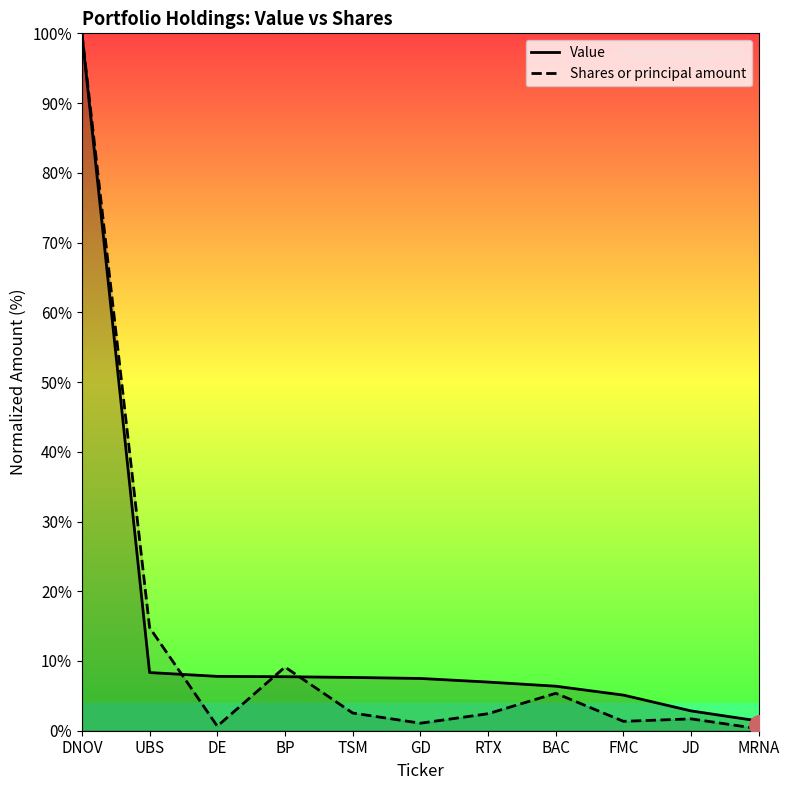

How many lines are shown in the chart?

2